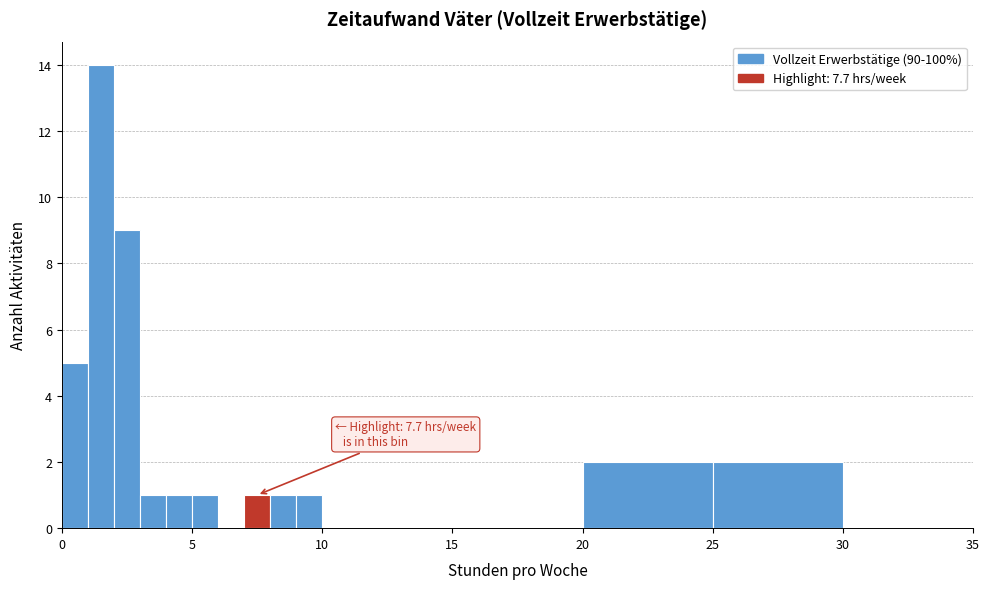

Around what value on the x-axis is the tallest bar? Give the approximate position of its centre, as read against the axis.

1.5